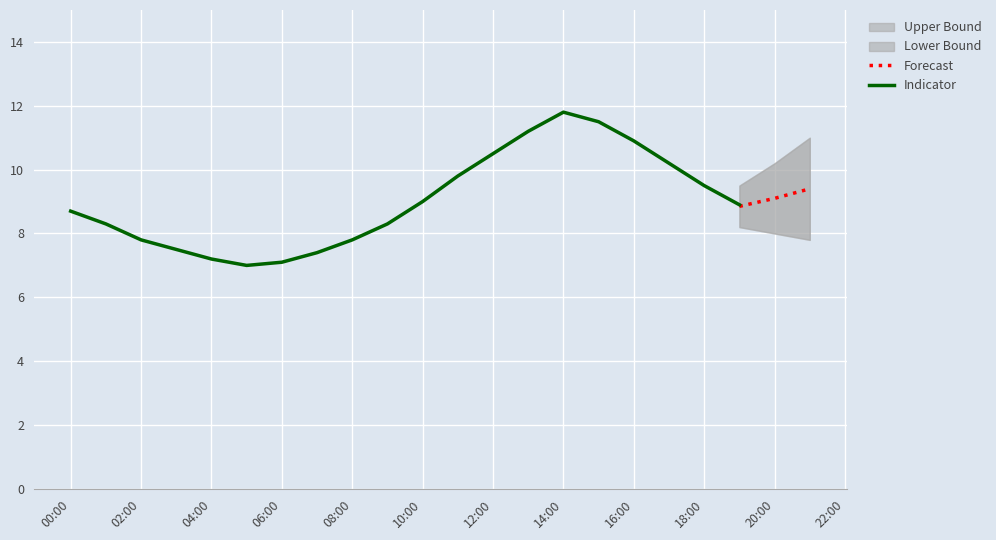

Approximately how many times larger is the value at 11:00 compared to 16:00?

0.9